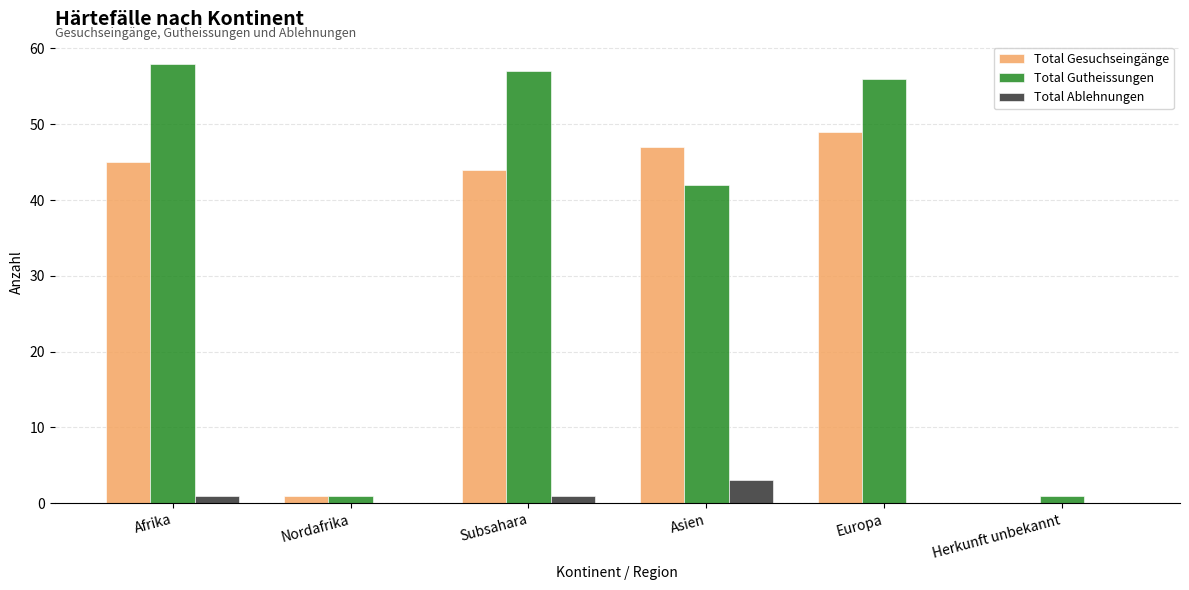

Which series has the largest total across all categories?

Total Gutheissungen